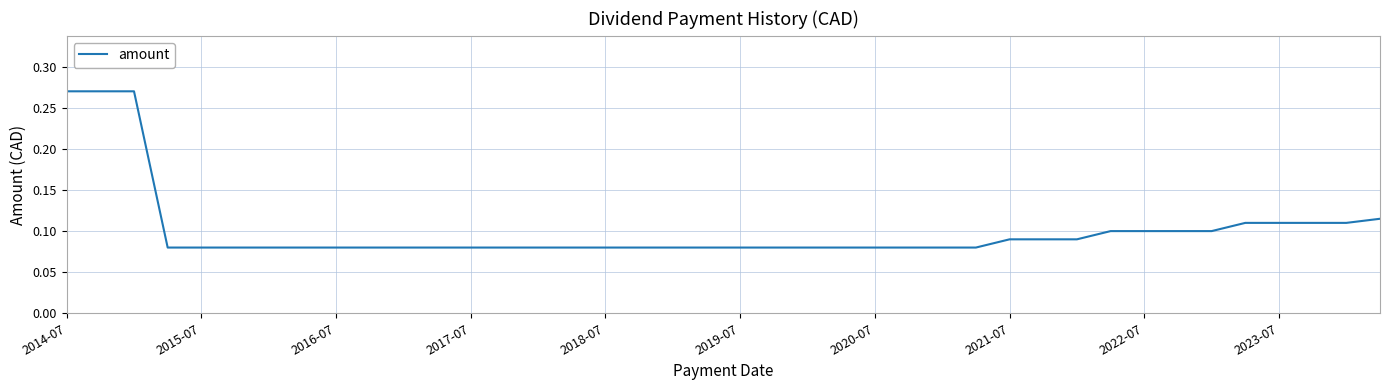

Is this an area chart (filled region under the line)?

No